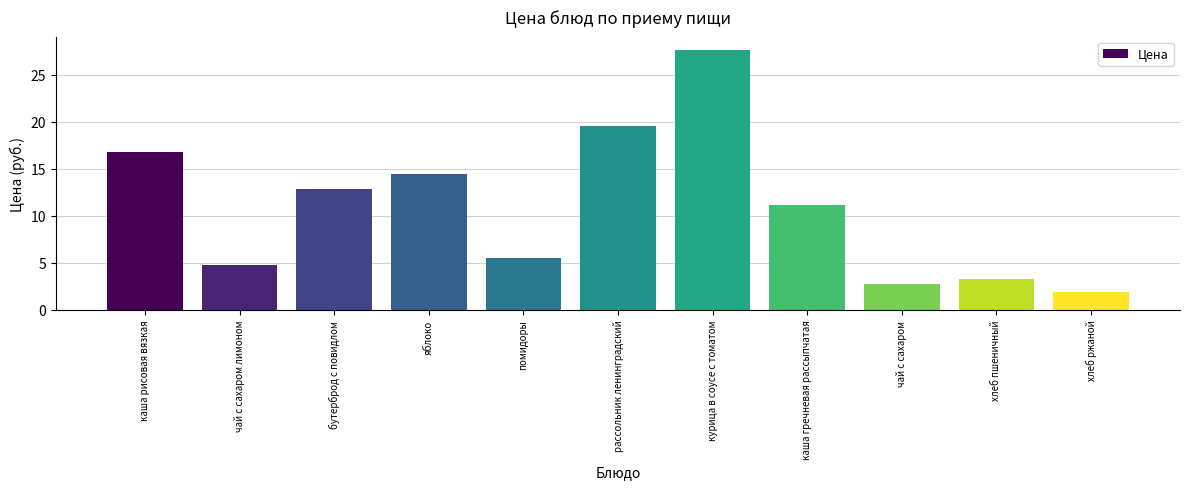

What is the value of the 4th bar from the left?

14.5